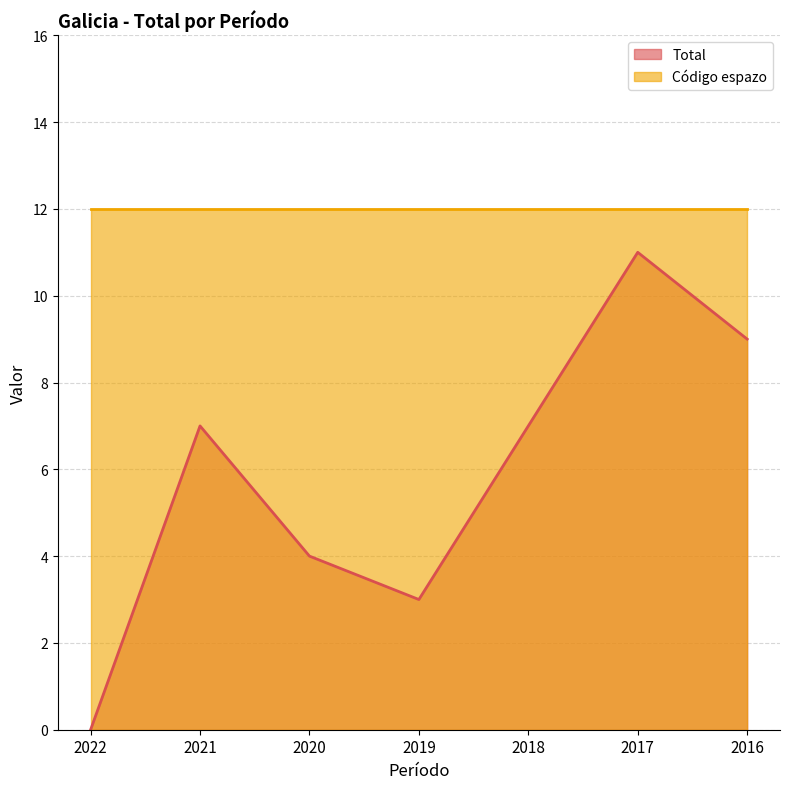

At which label does the data first exceed 7?

2017